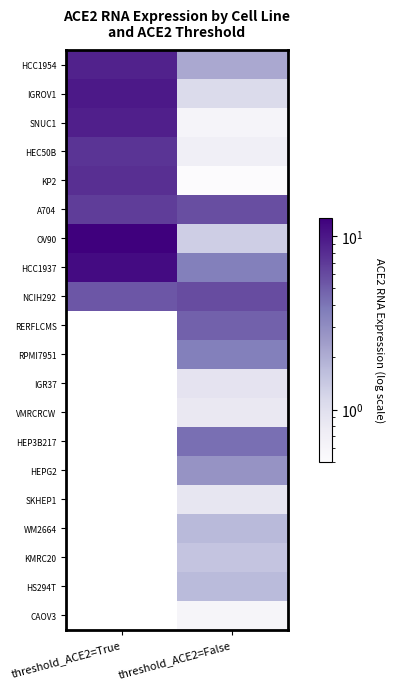

Which series changed the most between threshold_ACE2=True and threshold_ACE2=False?

OV90